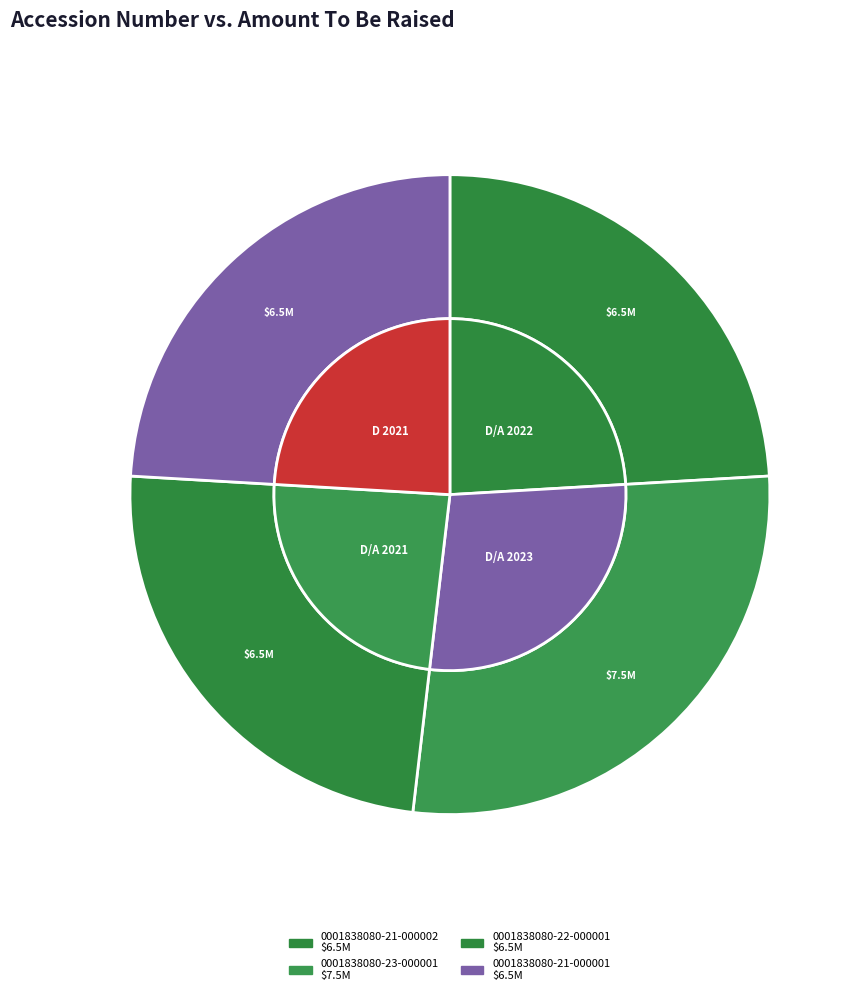

Is the sum of 0001838080-23-000001 and 0001838080-21-000001 greater than half?

Yes